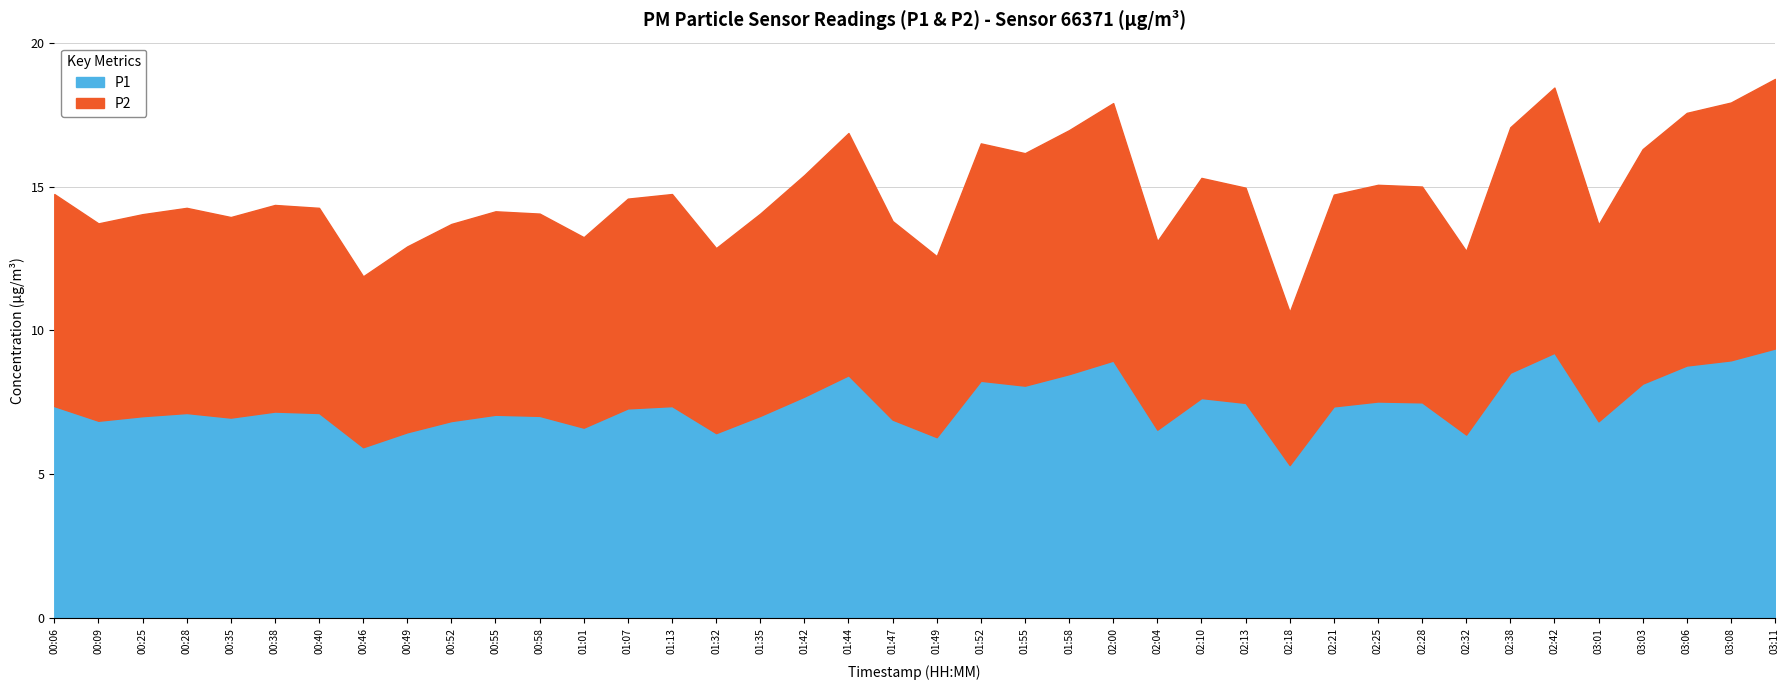

Where is P2 nearest to the value 7?

00:25